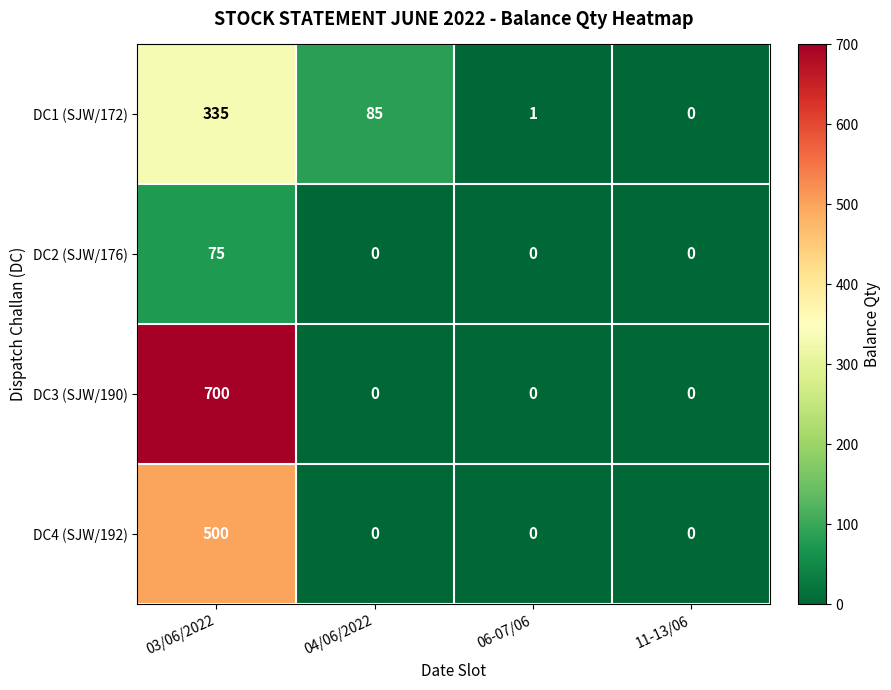

How many series are shown in this chart?

4